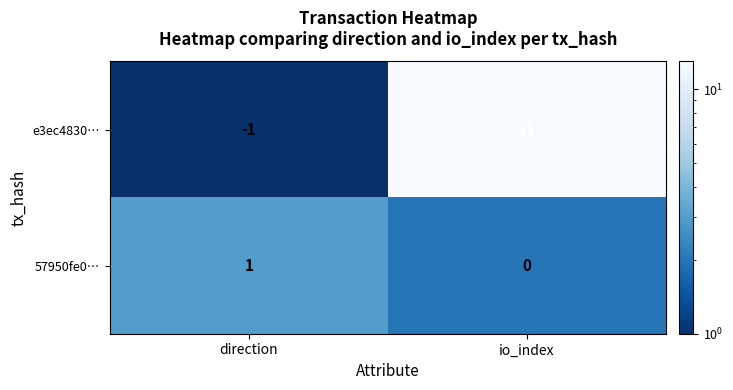

The value of e3ec4830… at direction is -1. True or false?

True